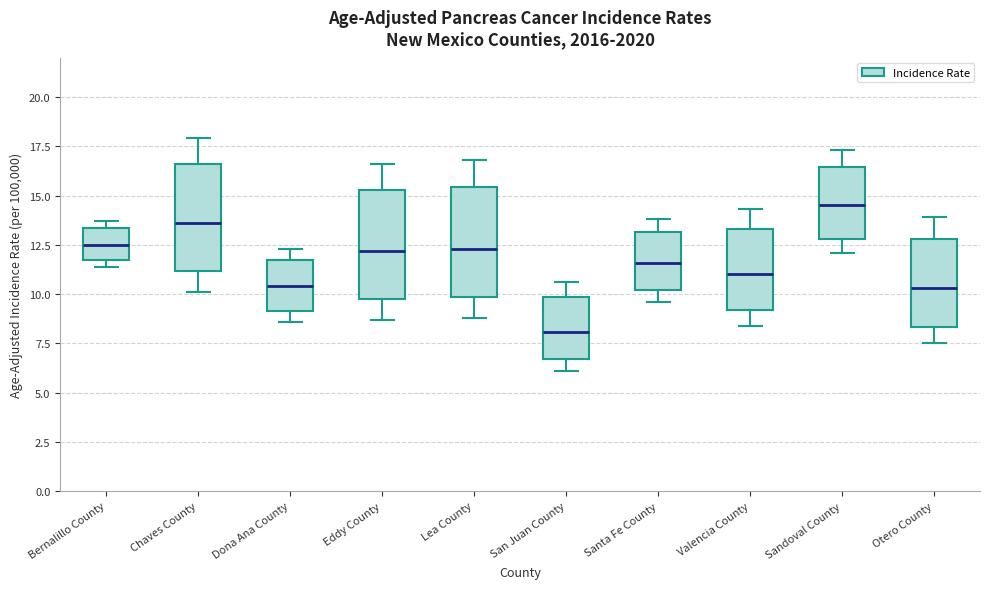

Reading left to right, transcribe this box plot: for each box, give where its median line is, the range the box spans, and where its two whiskers end, as read against the y-axis. The values are not printed on the chart, so give them approximately, as read against the axis.

Bernalillo County: median 12.5, box 11.5 to 13.5, whiskers 11.5 (just below the box's lower edge) to 13.5 (just above the box's upper edge)
Chaves County: median 13.5, box 11.0 to 16.5, whiskers 10.0 to 18.0
Dona Ana County: median 10.5, box 9.0 to 11.5, whiskers 8.5 to 12.5
Eddy County: median 12.0, box 10.0 to 15.5, whiskers 8.5 to 16.5
Lea County: median 12.5, box 10.0 to 15.5, whiskers 9.0 to 17.0
San Juan County: median 8.0, box 6.5 to 10.0, whiskers 6.0 to 10.5
Santa Fe County: median 11.5, box 10.0 to 13.0, whiskers 9.5 to 14.0
Valencia County: median 11.0, box 9.0 to 13.5, whiskers 8.5 to 14.5
Sandoval County: median 14.5, box 13.0 to 16.5, whiskers 12.0 to 17.5
Otero County: median 10.5, box 8.5 to 13.0, whiskers 7.5 to 14.0